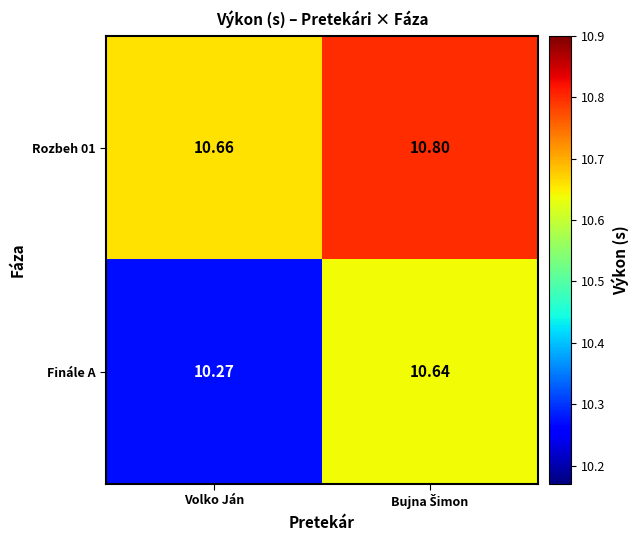

Which series has the widest spread of values?

Finále A